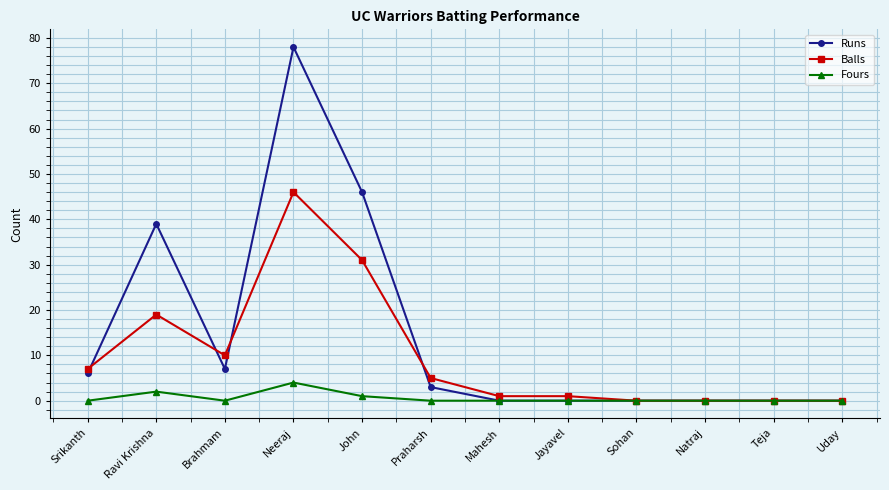

What are all the series names shown in the legend?

Runs, Balls, Fours